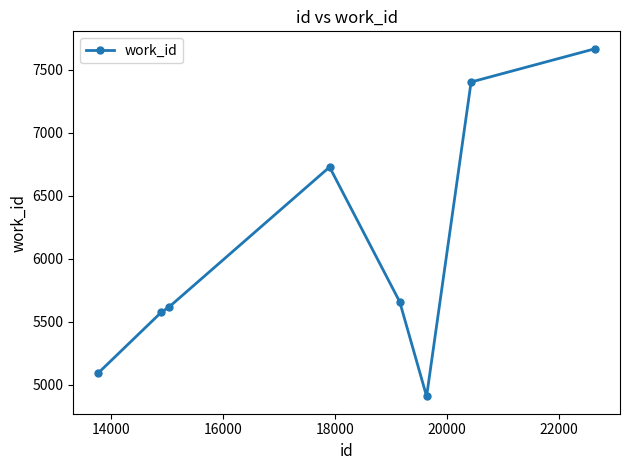

How many categories are shown in the chart?

8